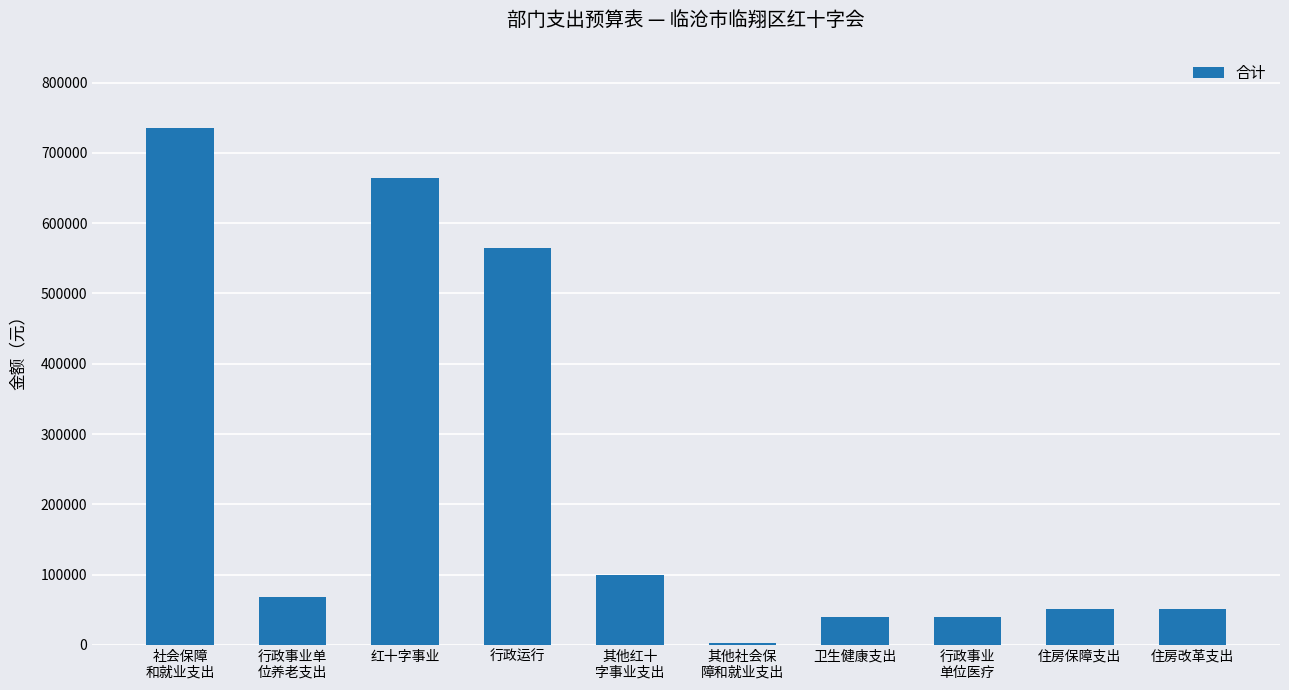

Approximately how many times larger is the value at 其他红十
字事业支出 compared to 行政运行?

0.2